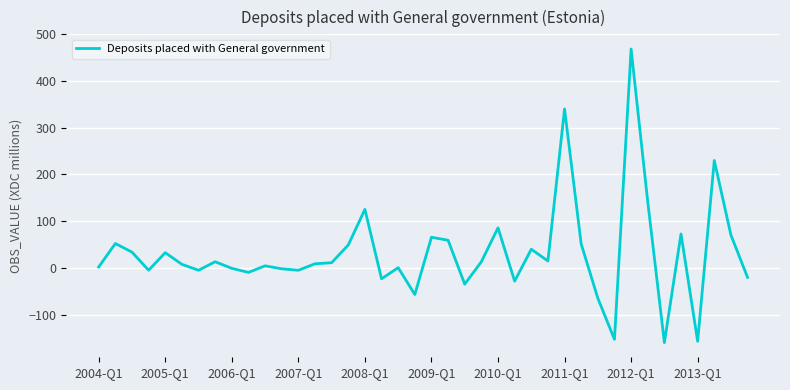

What is the smallest value displayed?

-160.1